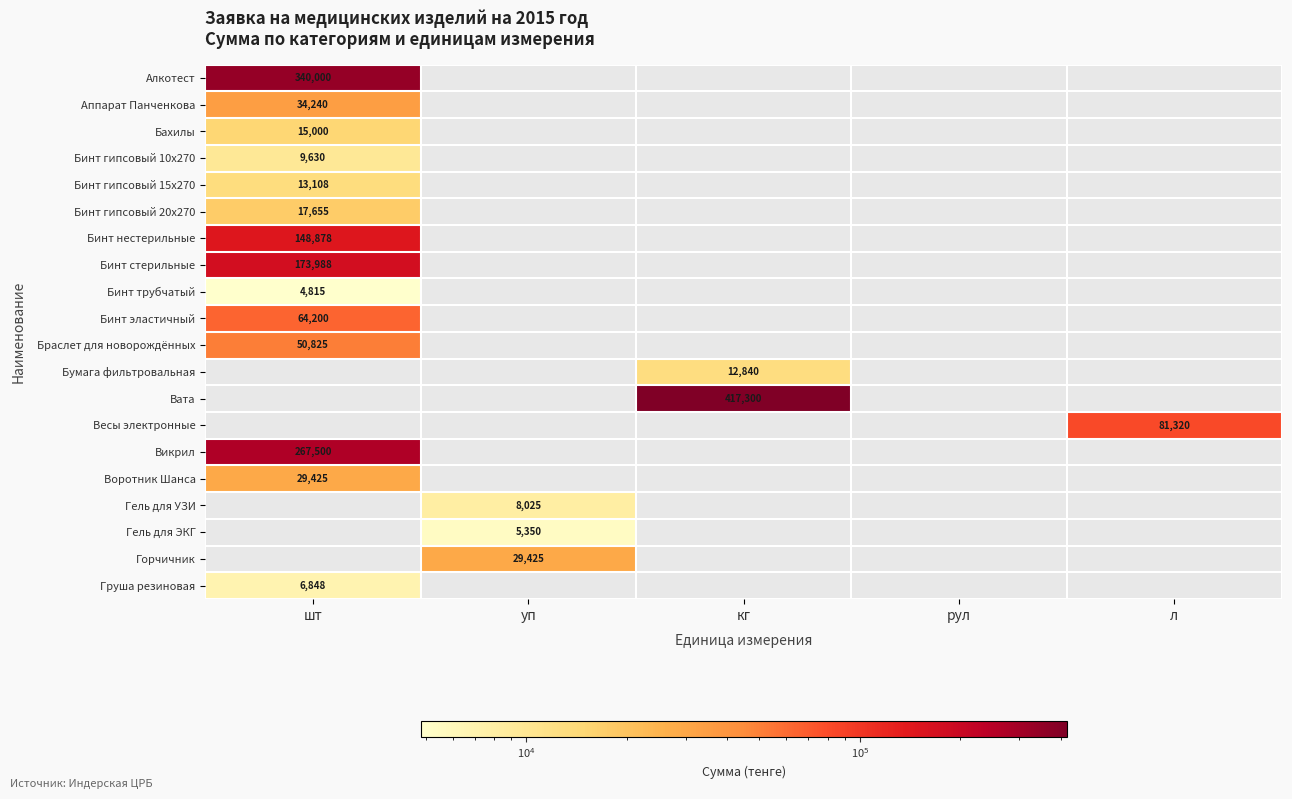

The value of Груша резиновая at шт is 6848. True or false?

True